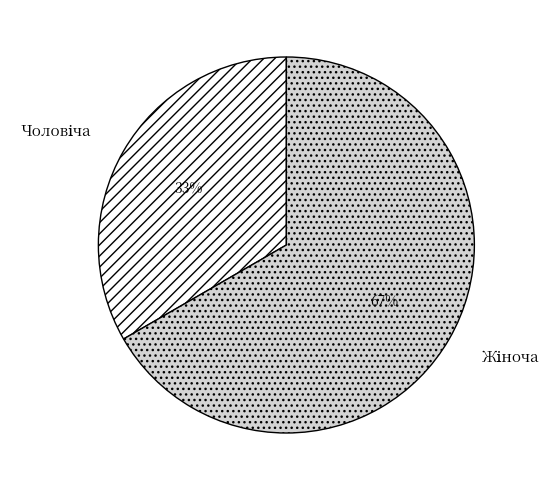

Is there any slice that represents more than half of the pie?

Yes